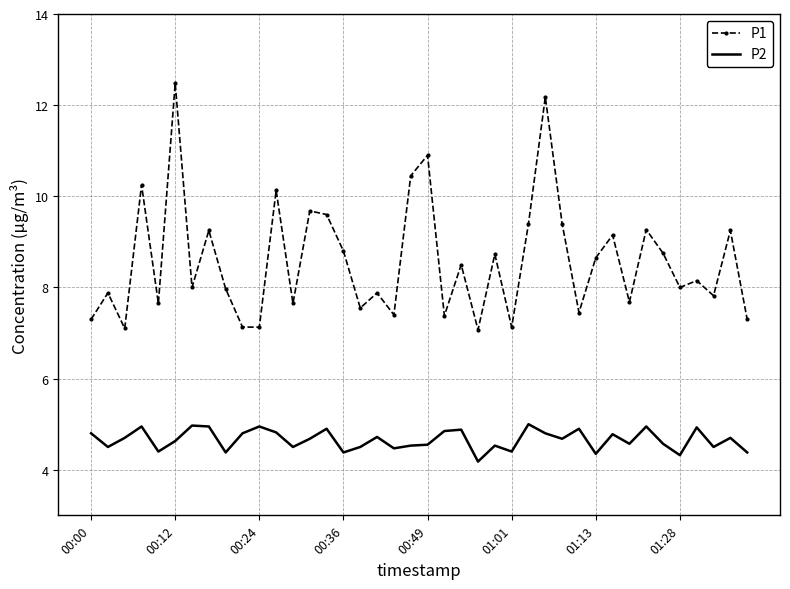

Which series has the largest total across all categories?

P1